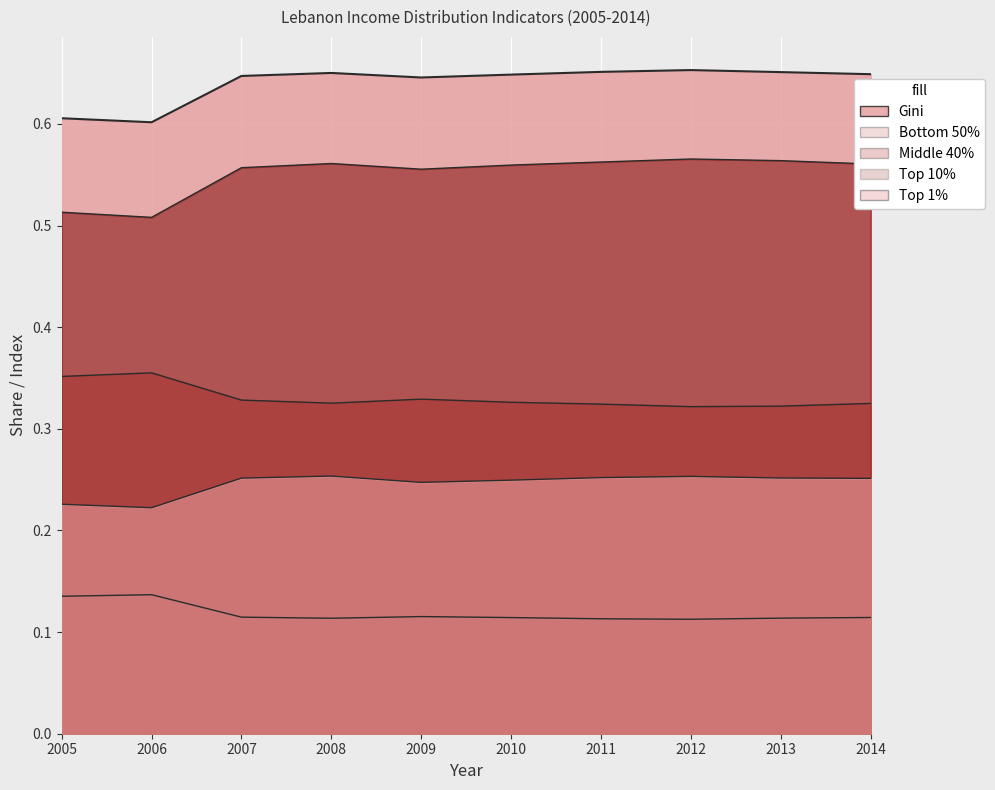

What is the highest value of the Top 1% series?

0.3